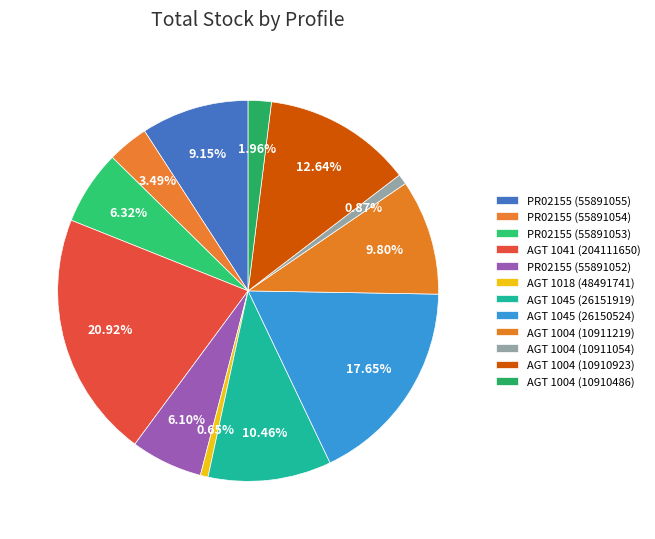

How many segments does this pie chart have?

12